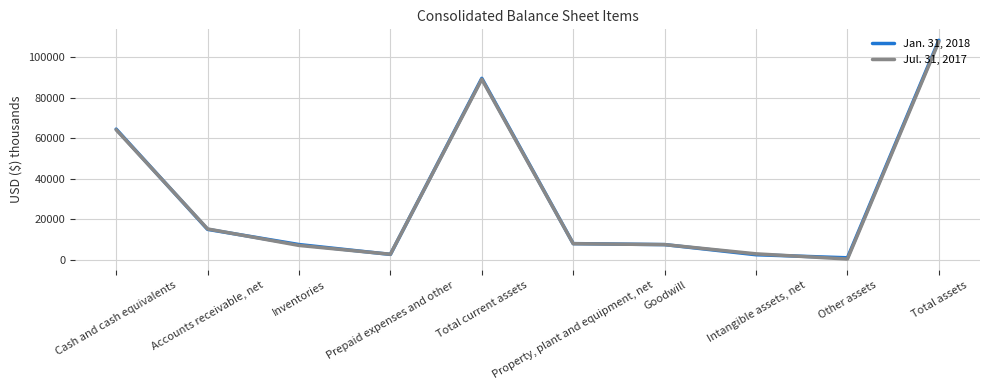

Does the chart display data point markers on the line(s)?

No